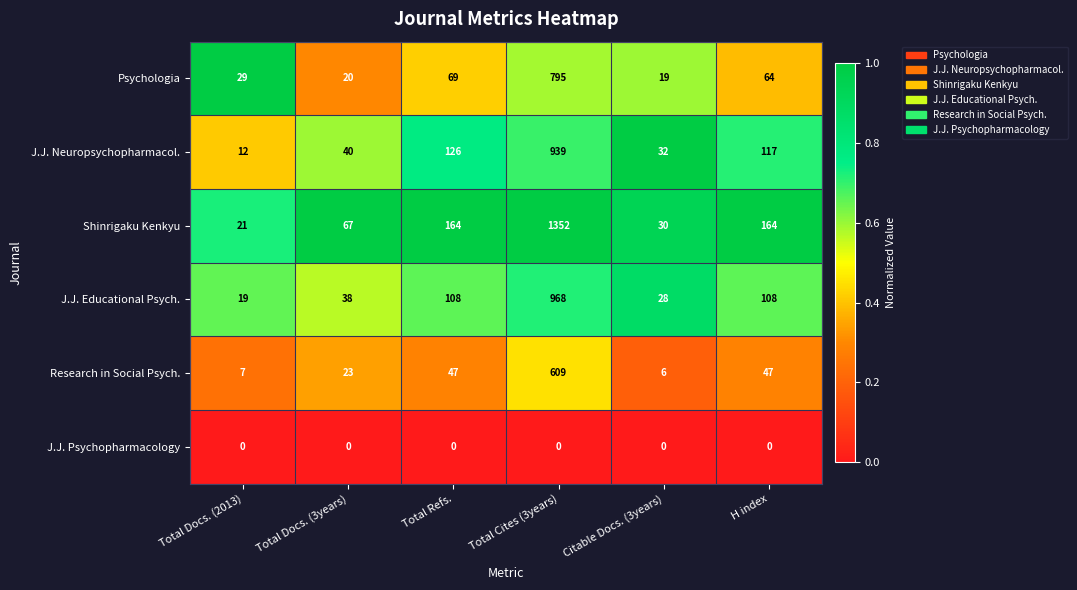

What is the highest value of the J.J. Educational Psych. series?

968